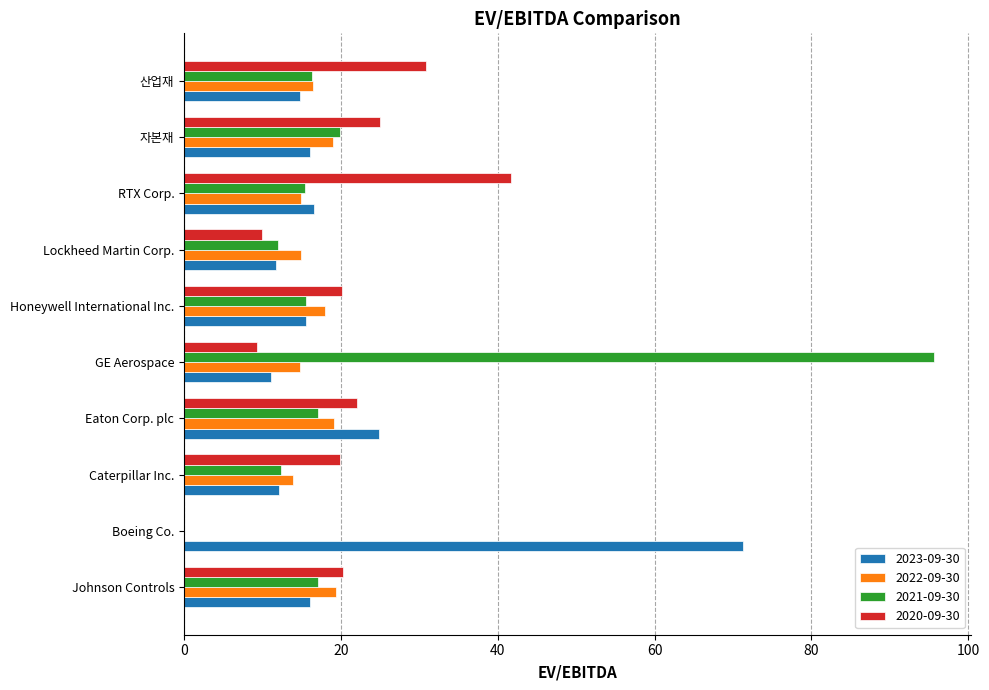

At which label is 2023-09-30 closest to 41?

Eaton Corp. plc